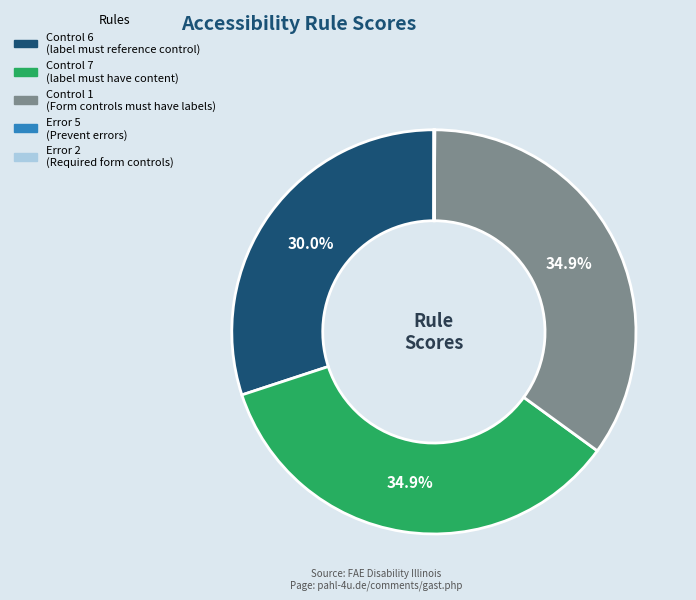

Is there any slice that represents more than half of the pie?

No